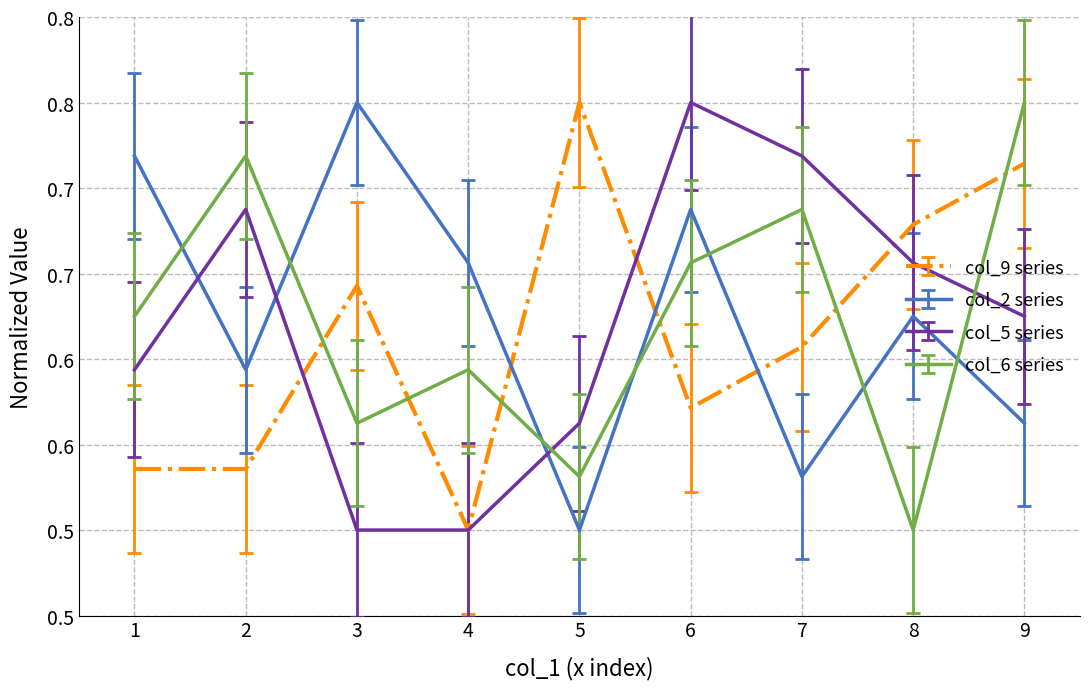

Does the chart have visible grid lines?

Yes